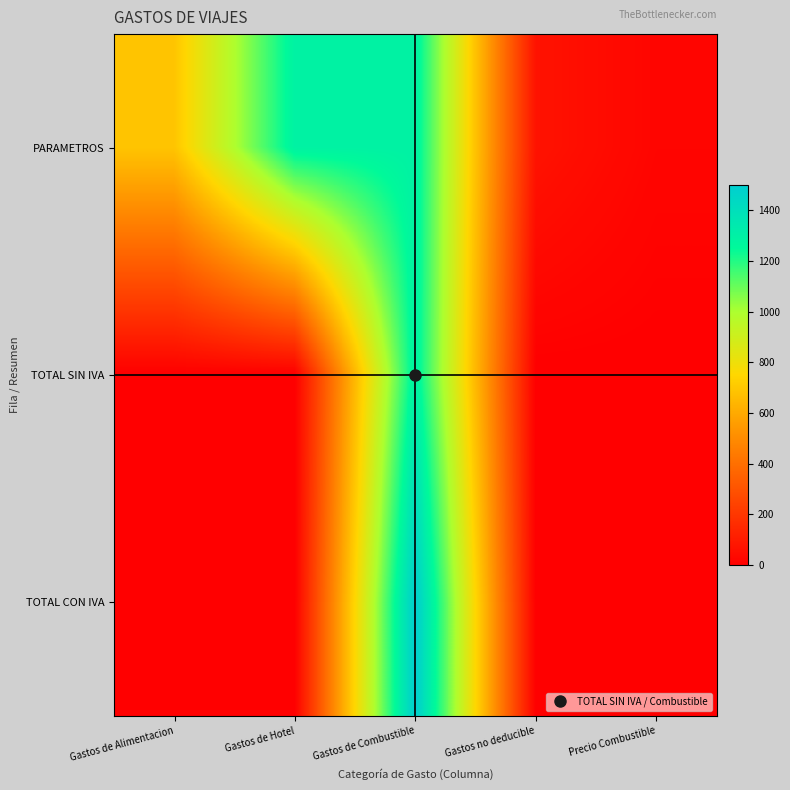

Which category has the lowest value across all series?

Gastos de Alimentacion